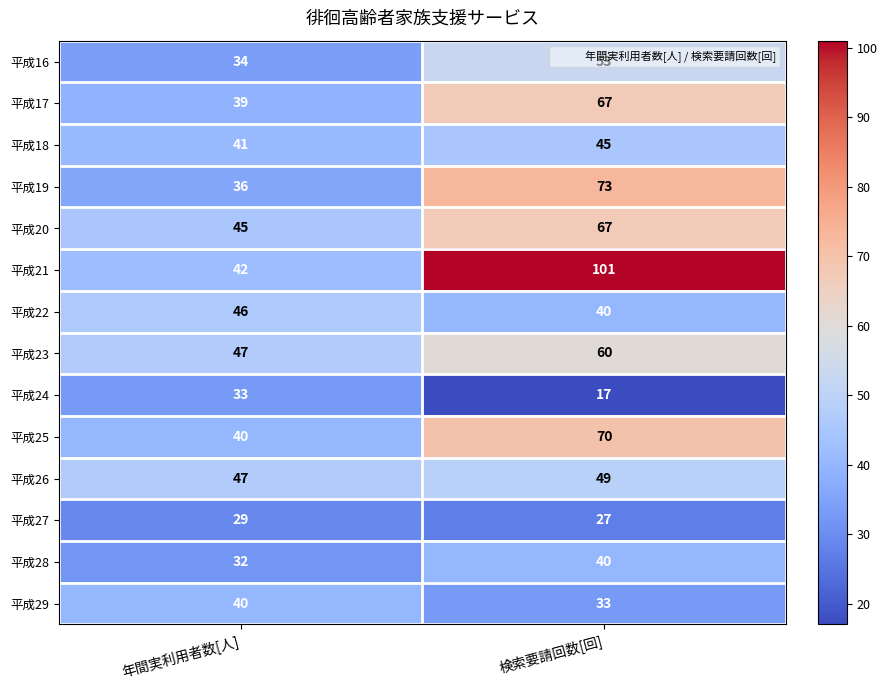

What is the difference between the maximum and minimum values in the 平成29 series?

7